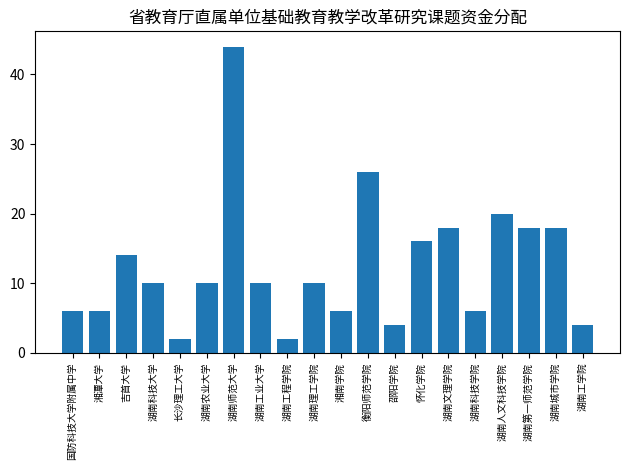

At which category does the chart reach its peak across all series?

湖南师范大学